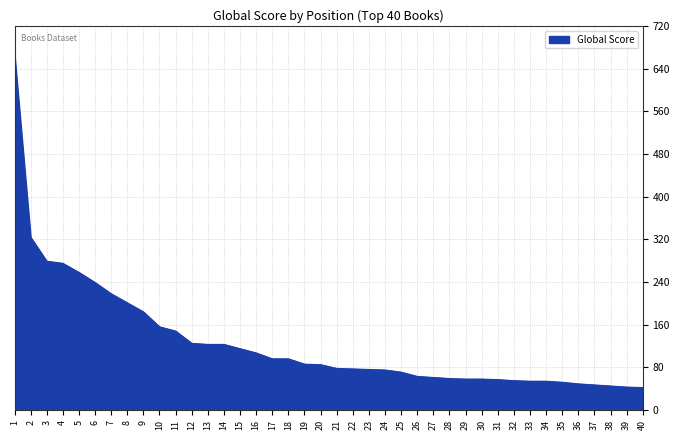

What is the average value?

127